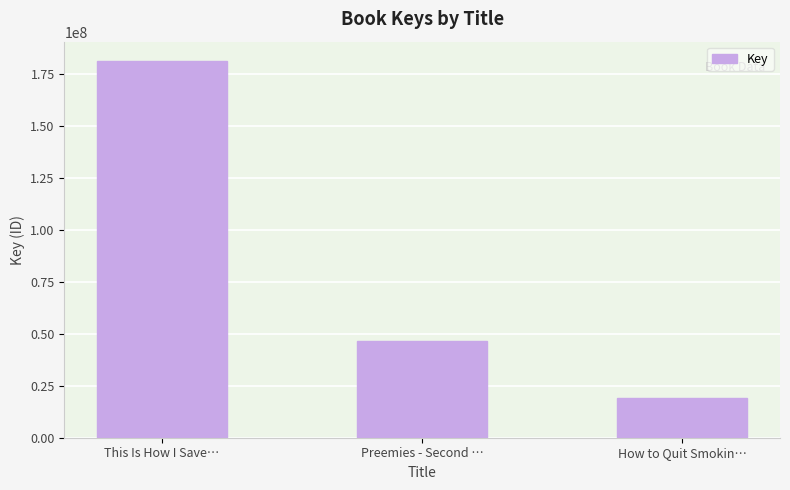

Is it true that the value at This Is How I Save… is 181379020?

True